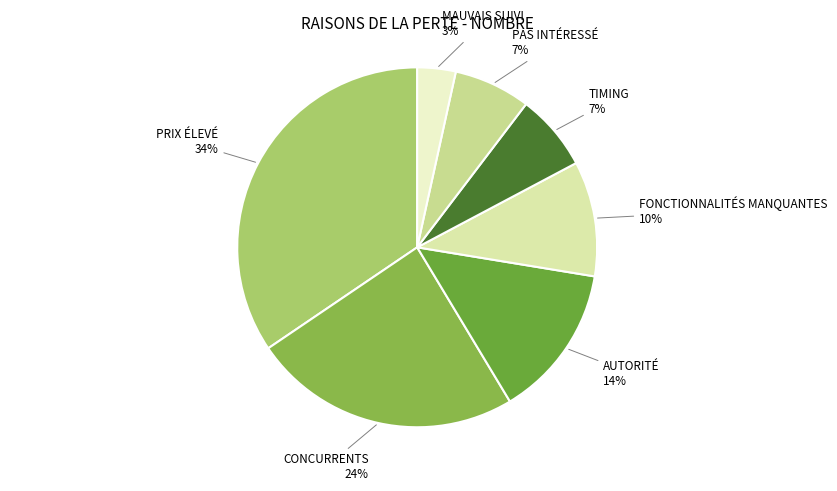

Count the number of slices in the pie.

7